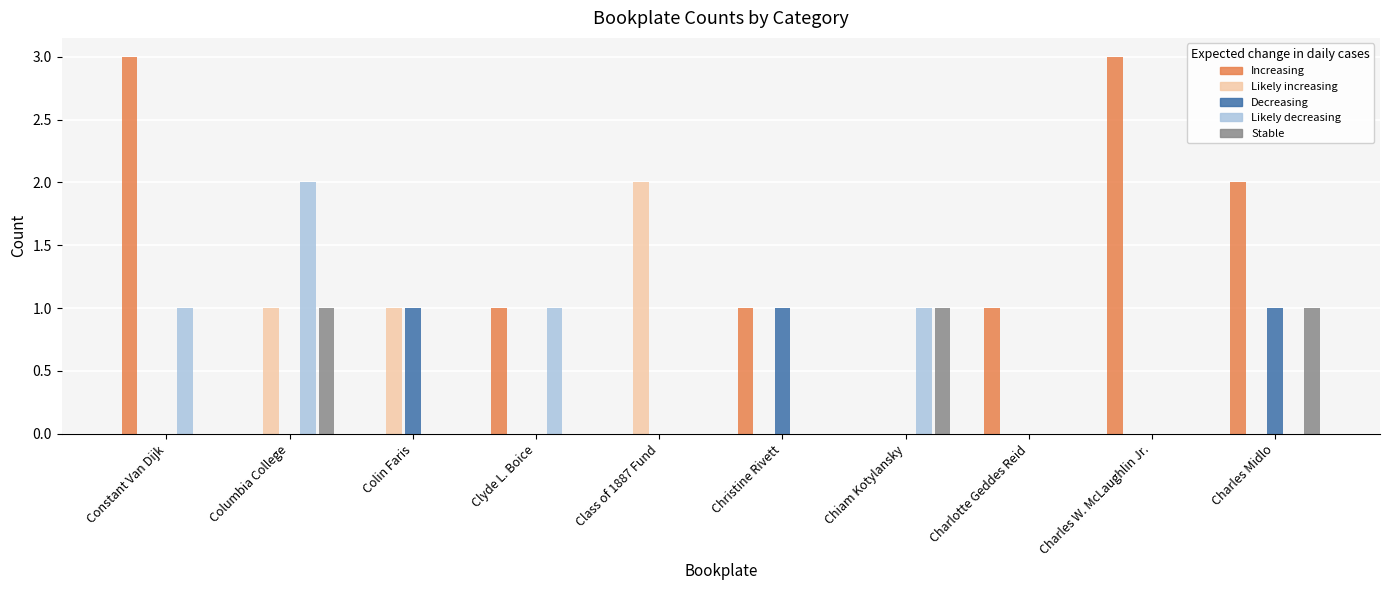

Which series has the largest range (max minus min)?

Increasing